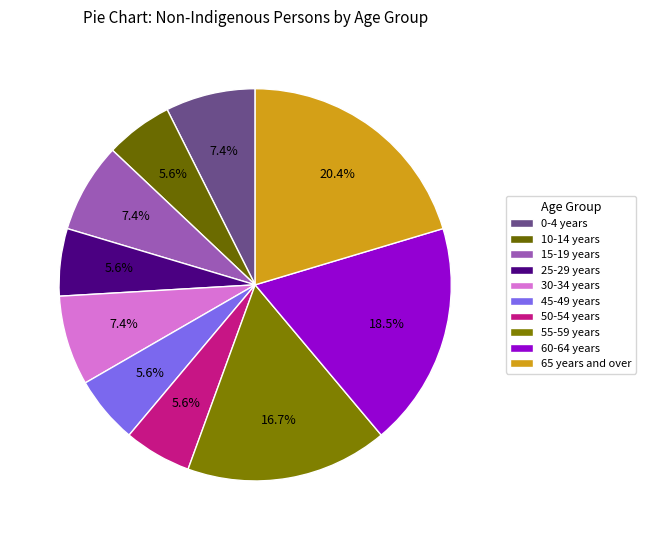

How many segments does this pie chart have?

10